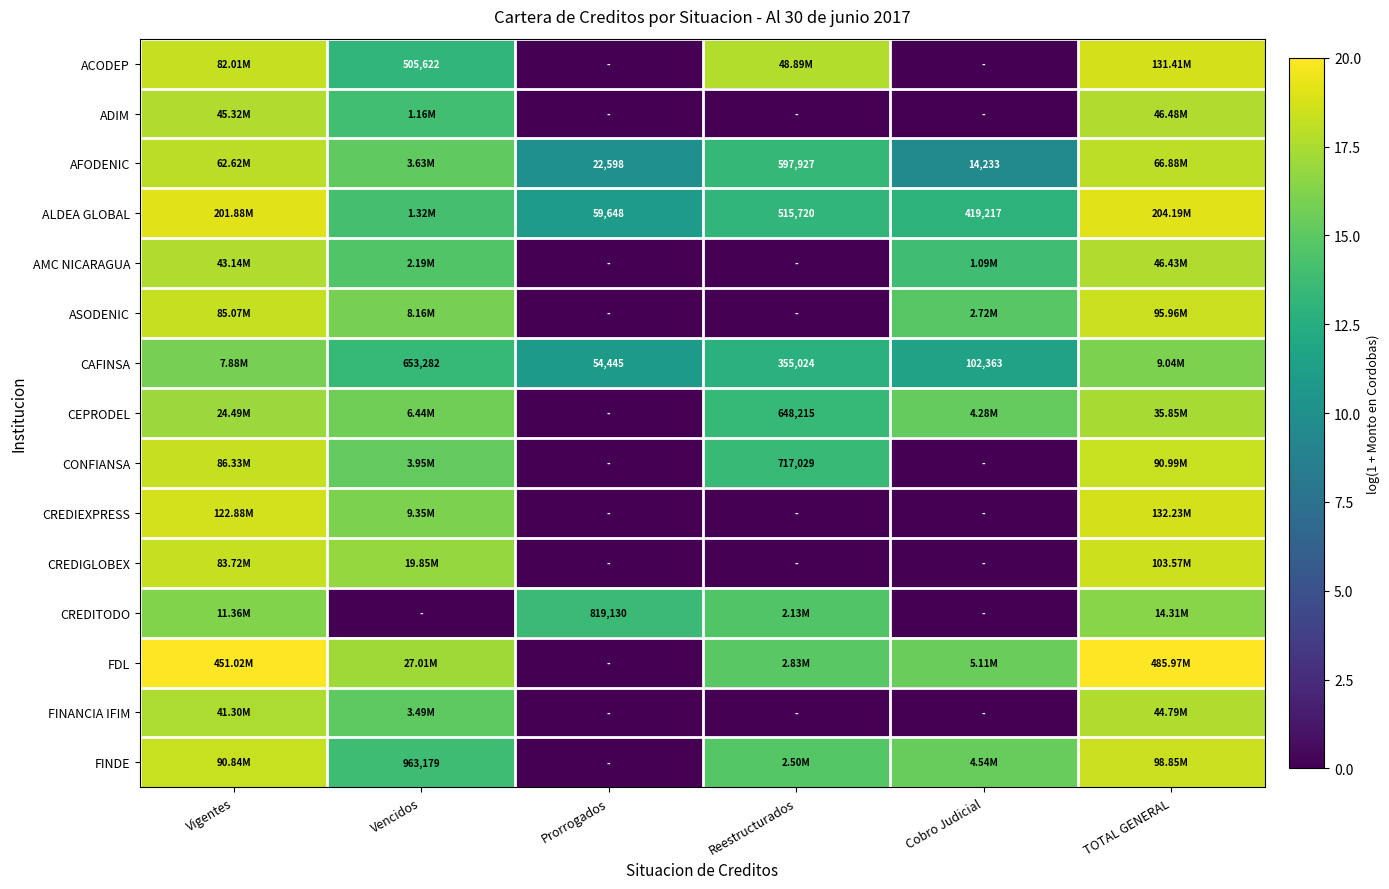

List the series in order of their peak value, lowest first.

CAFINSA, CREDITODO, CEPRODEL, FINANCIA IFIM, AMC NICARAGUA, ADIM, AFODENIC, CONFIANSA, ASODENIC, FINDE, CREDIGLOBEX, ACODEP, CREDIEXPRESS, ALDEA GLOBAL, FDL